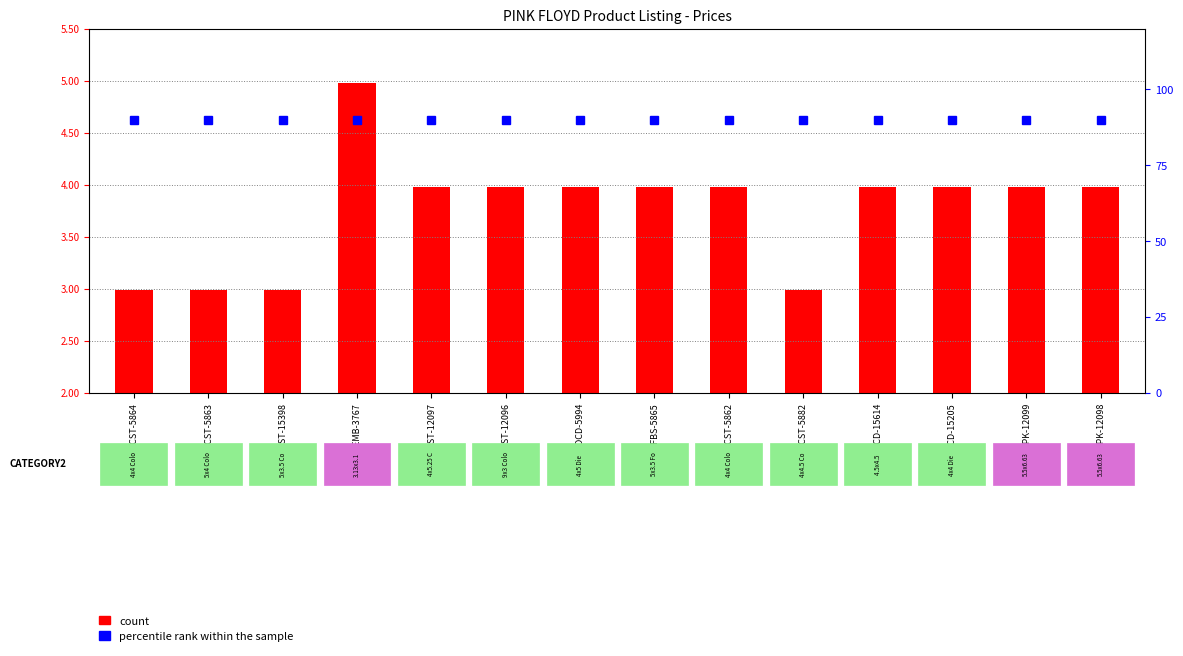

At how many categories does at least one series exceed 46?

14